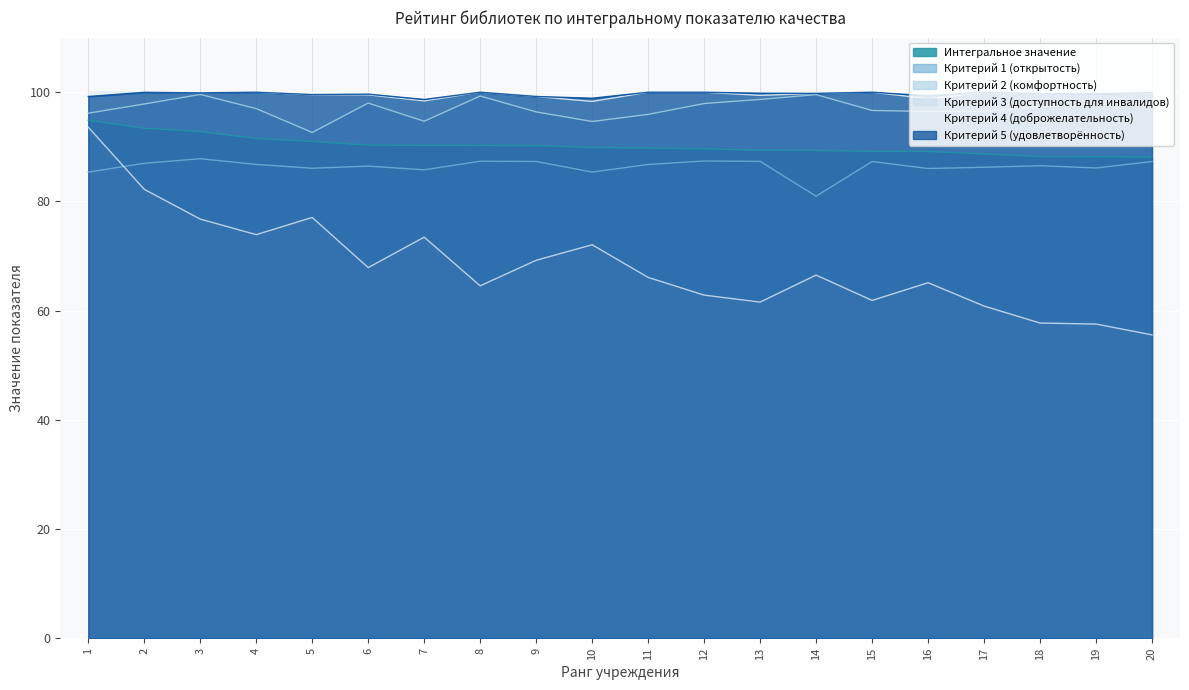

At which label is Критерий 4 (доброжелательность) closest to 99?

16